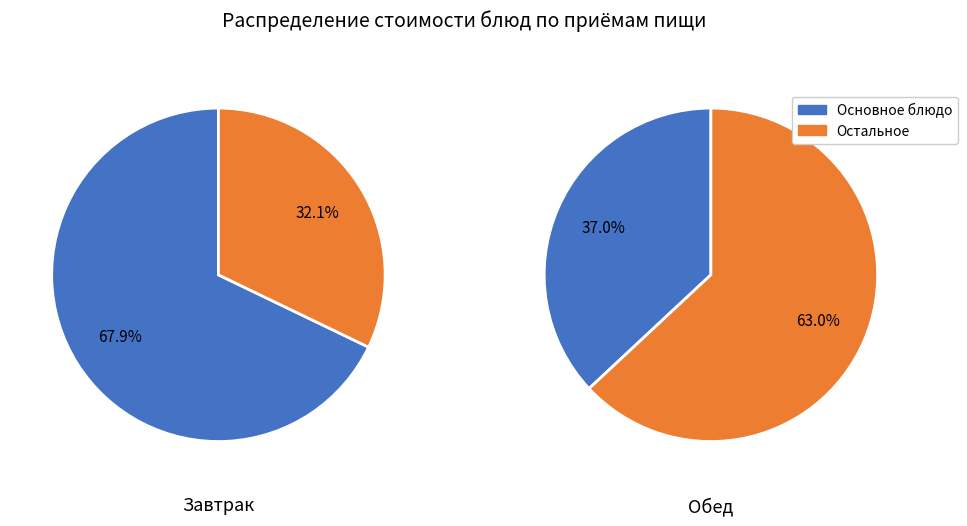

Is there a majority slice in this chart?

Yes